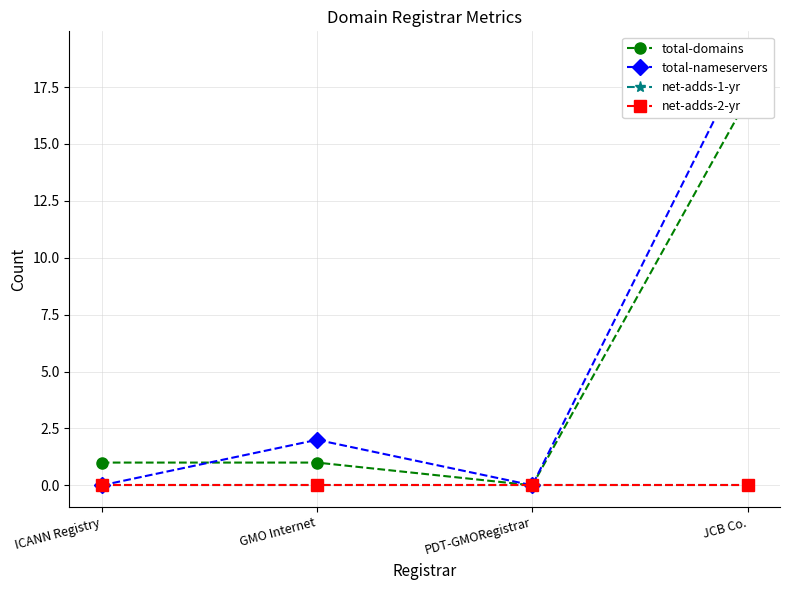

What is the total value across all series at ICANN Registry?

1